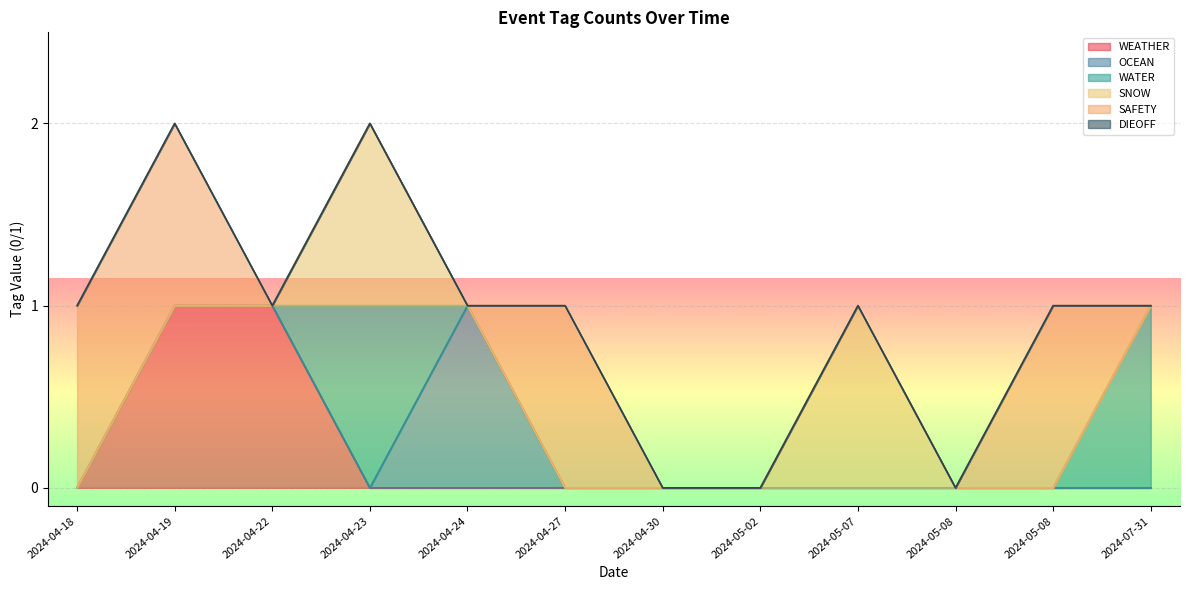

Reading left to right, extract all data points from this chart.

WEATHER: 2024-07-31=0	2024-05-08=0	2024-05-08=0	2024-05-07=0	2024-05-02=0	2024-04-30=0	2024-04-27=0	2024-04-24=0	2024-04-23=0	2024-04-22=1	2024-04-19=1	2024-04-18=0
OCEAN: 2024-07-31=0	2024-05-08=0	2024-05-08=0	2024-05-07=0	2024-05-02=0	2024-04-30=0	2024-04-27=0	2024-04-24=1	2024-04-23=0	2024-04-22=0	2024-04-19=0	2024-04-18=0
WATER: 2024-07-31=1	2024-05-08=0	2024-05-08=0	2024-05-07=0	2024-05-02=0	2024-04-30=0	2024-04-27=0	2024-04-24=0	2024-04-23=1	2024-04-22=0	2024-04-19=0	2024-04-18=0
SNOW: 2024-07-31=0	2024-05-08=0	2024-05-08=0	2024-05-07=1	2024-05-02=0	2024-04-30=0	2024-04-27=0	2024-04-24=0	2024-04-23=1	2024-04-22=0	2024-04-19=0	2024-04-18=0
SAFETY: 2024-07-31=0	2024-05-08=0	2024-05-08=1	2024-05-07=0	2024-05-02=0	2024-04-30=0	2024-04-27=1	2024-04-24=0	2024-04-23=0	2024-04-22=0	2024-04-19=1	2024-04-18=1
DIEOFF: 2024-07-31=0	2024-05-08=0	2024-05-08=0	2024-05-07=0	2024-05-02=0	2024-04-30=0	2024-04-27=0	2024-04-24=0	2024-04-23=0	2024-04-22=0	2024-04-19=0	2024-04-18=0